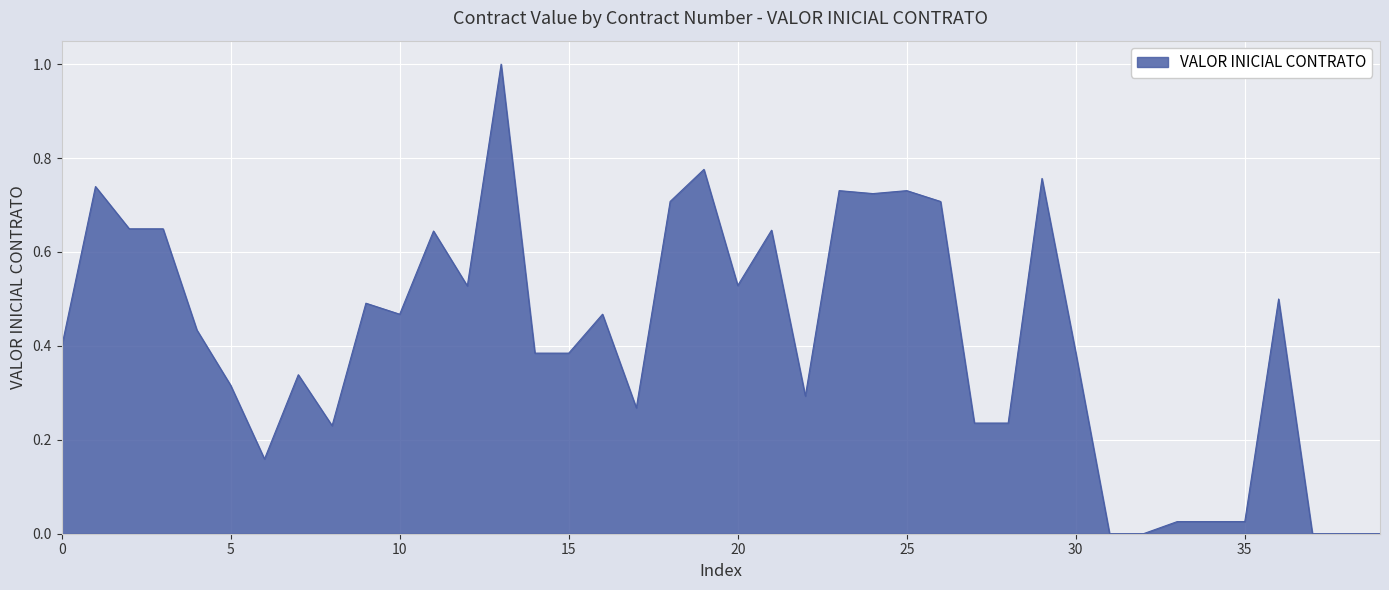

What is the maximum value shown in the chart?

1.0